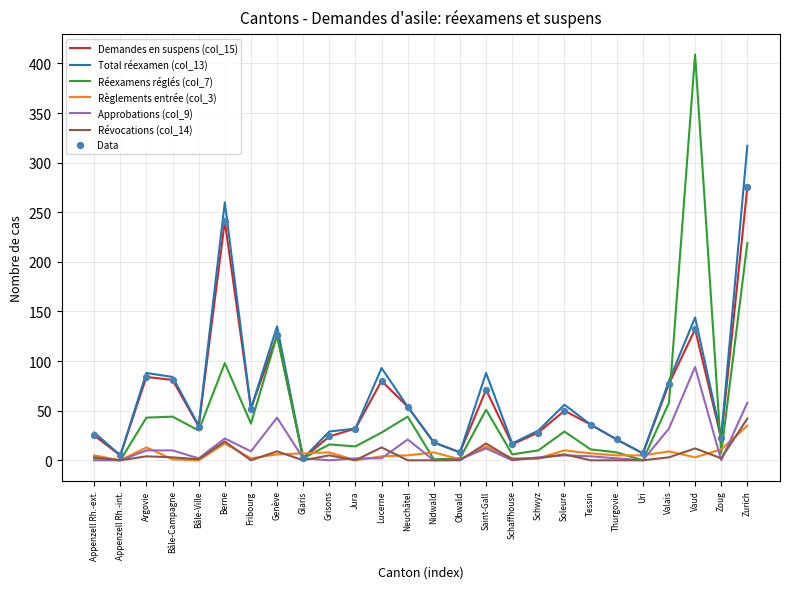

Which series has the largest total across all categories?

Total réexamen (col_13)